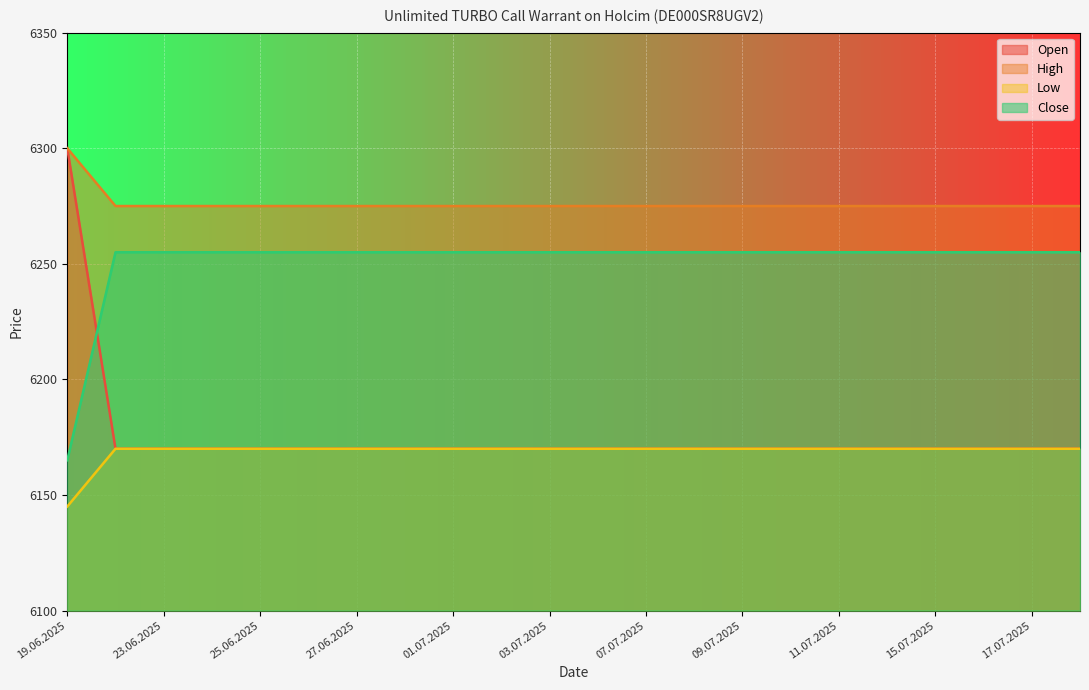

What is the spread (max minus min) of values at 26.06.2025?

105